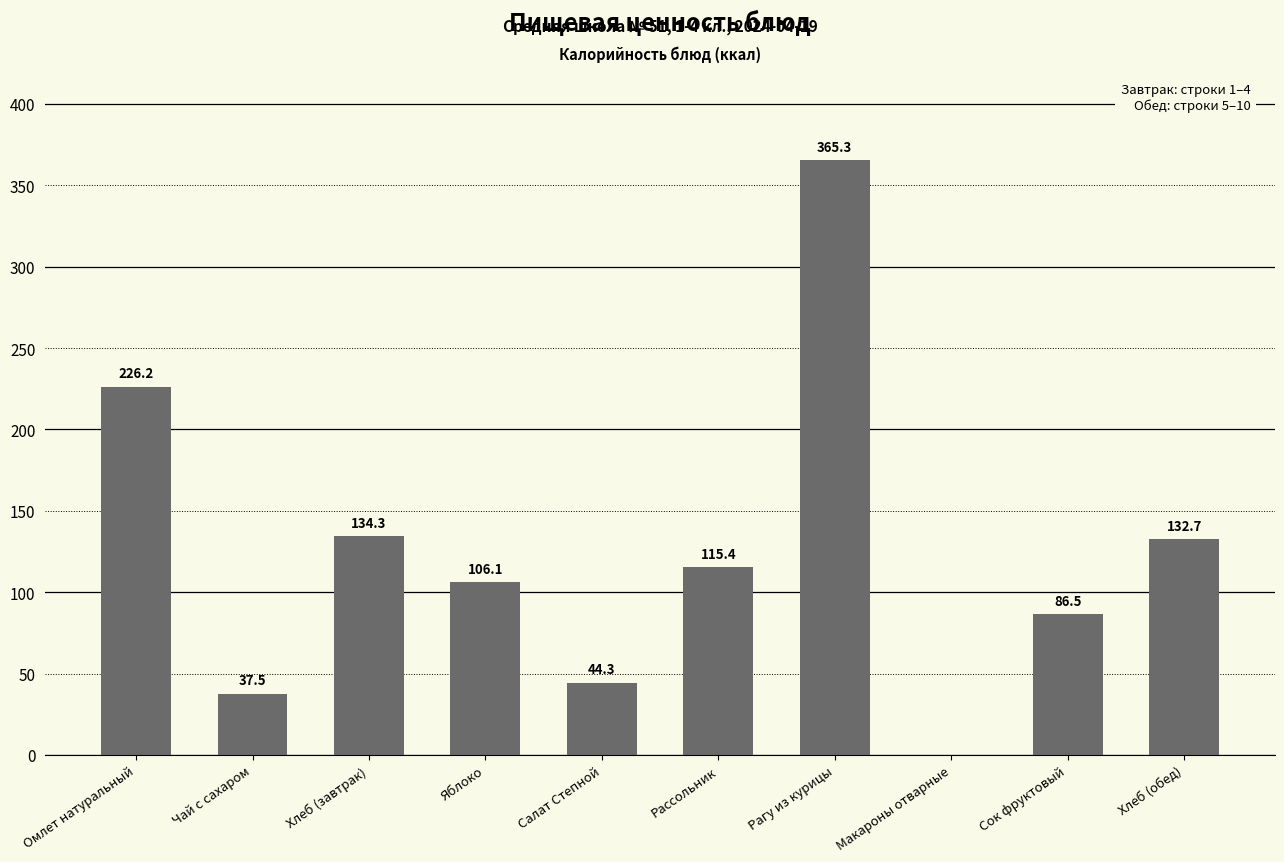

At which label does the data first exceed 115?

Омлет натуральный